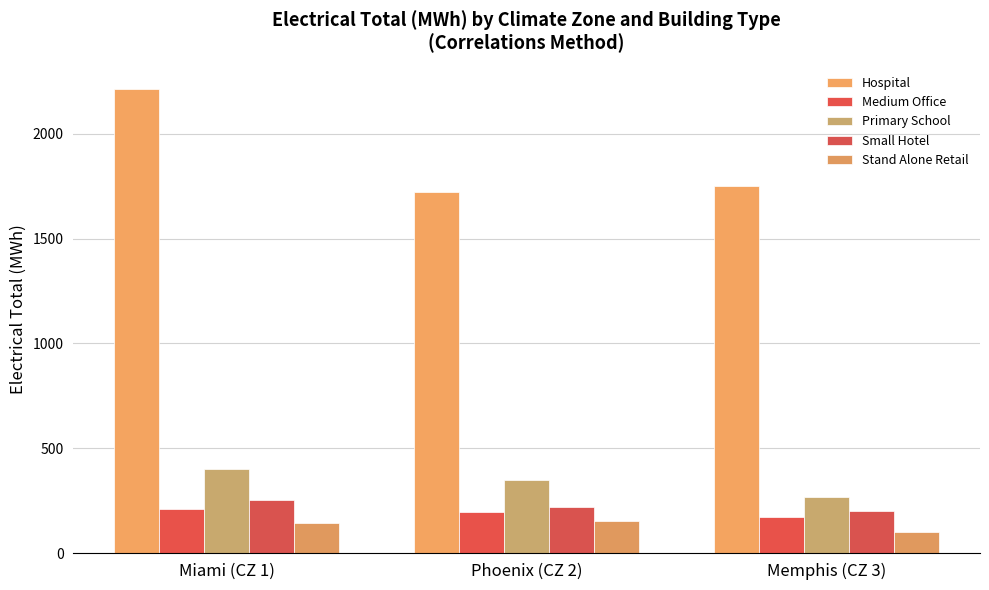

At which label does Primary School first exceed 346?

Miami (CZ 1)